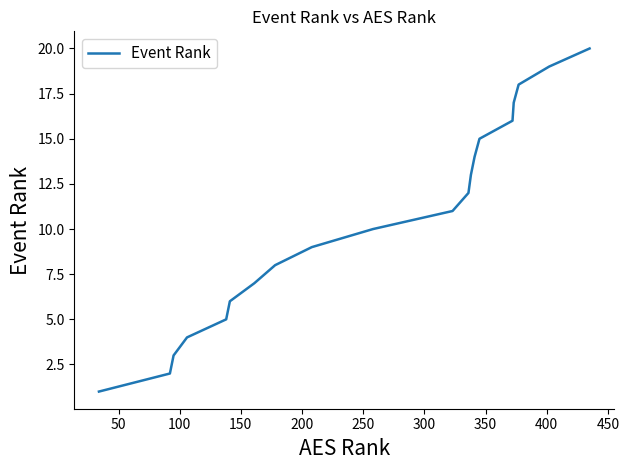

What is the difference between the maximum and minimum values?

19